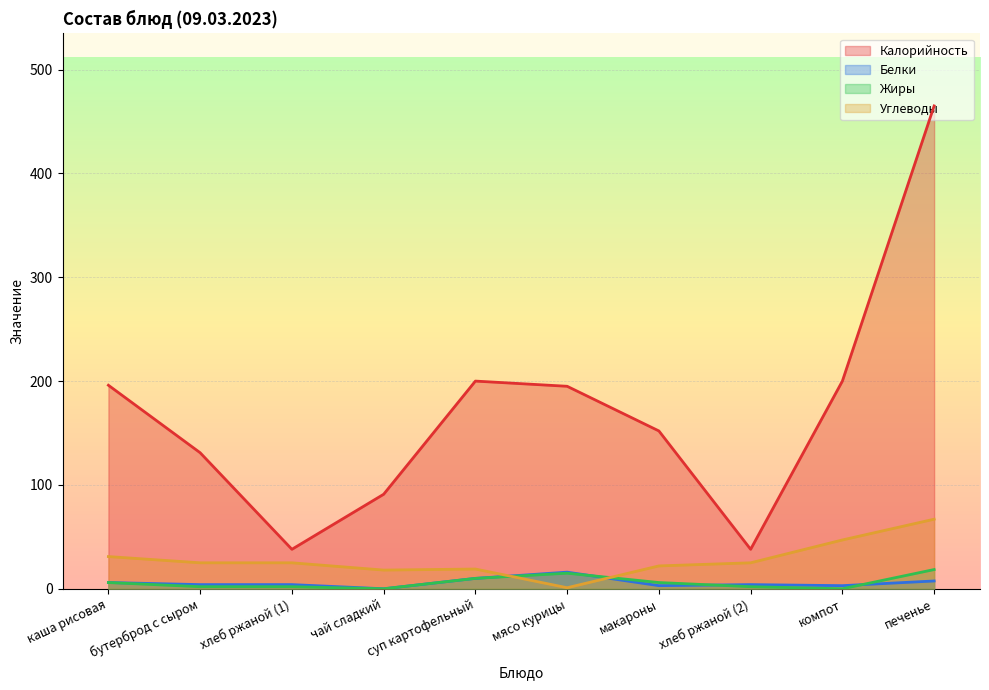

What is the label of the 1st point from the left?

каша рисовая